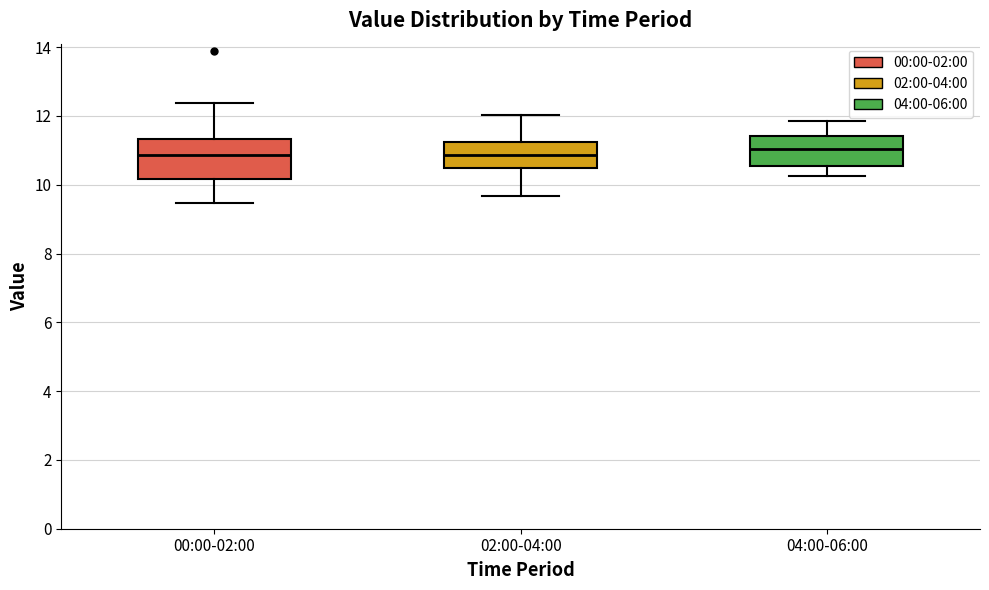

Reading left to right, transcribe this box plot: for each box, give where its median line is, the range the box spans, and where its two whiskers end, as read against the y-axis. The values are not printed on the chart, so give them approximately, as read against the axis.

00:00-02:00: median 10.8, box 10.2 to 11.4, whiskers 9.4 to 12.4
02:00-04:00: median 10.8, box 10.4 to 11.2, whiskers 9.6 to 12.0
04:00-06:00: median 11.0, box 10.6 to 11.4, whiskers 10.2 to 11.8